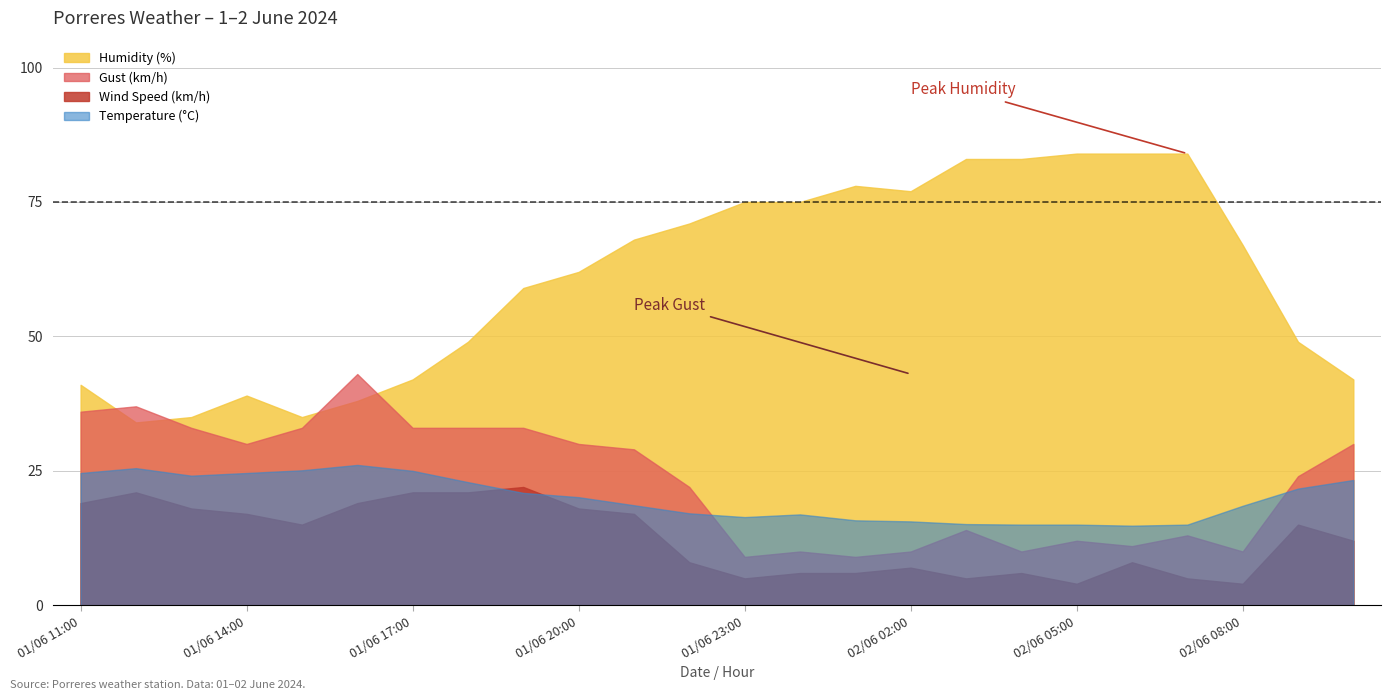

What are all the series names shown in the legend?

Humidity (%), Gust (km/h), Wind Speed (km/h), Temperature (°C)